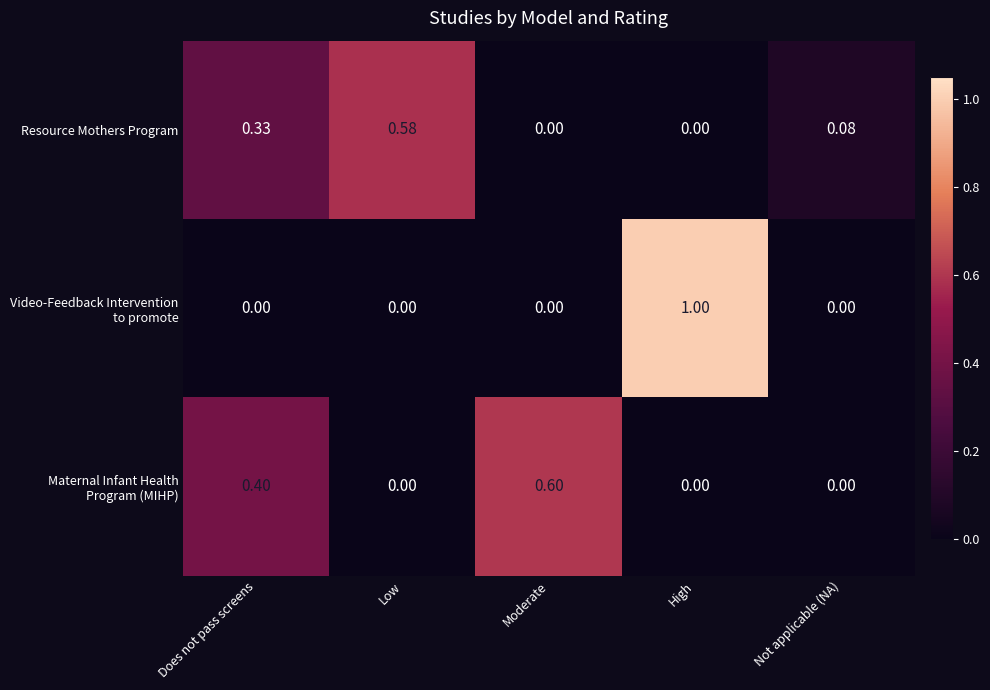

At which category is the sum across all series the highest?

High